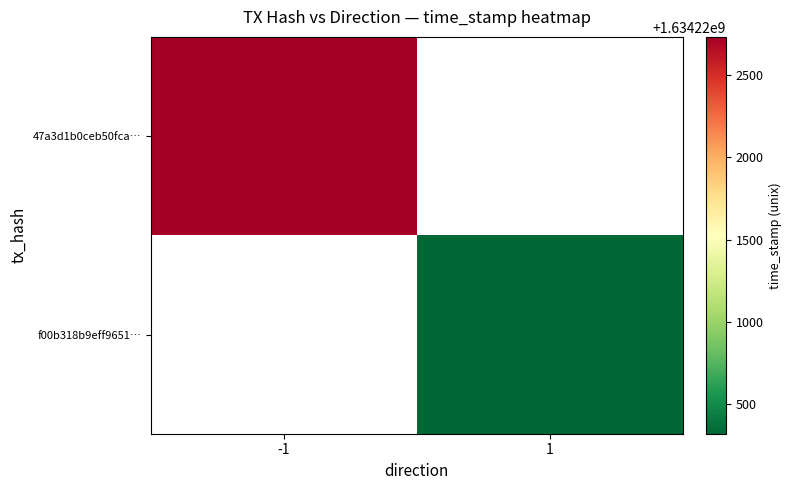

Which label corresponds to the largest value in the chart?

-1